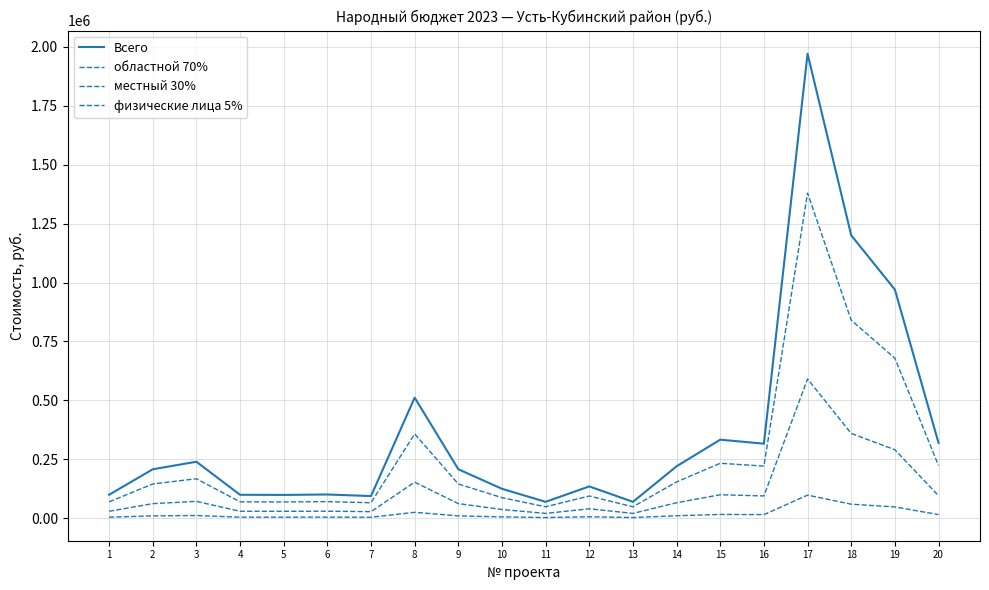

Rank the series by their maximum value, from highest to lowest.

Всего, областной 70%, местный 30%, физические лица 5%